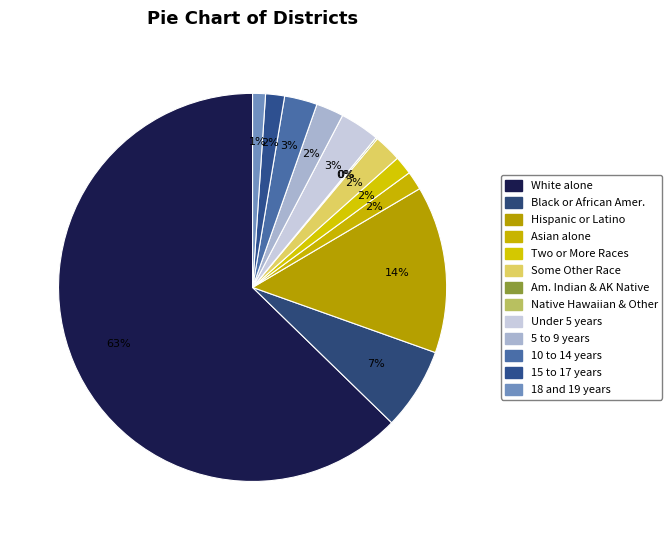

Combined, do Hispanic or Latino and Asian alone account for over 50%?

No